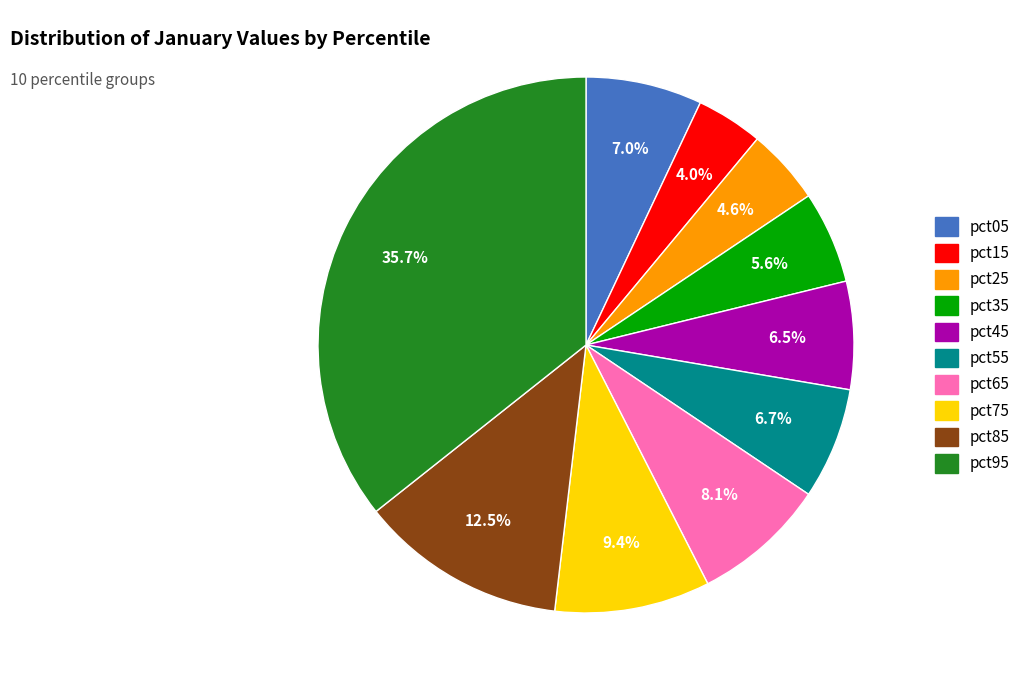

Does pct25 account for over 50% of the chart?

No